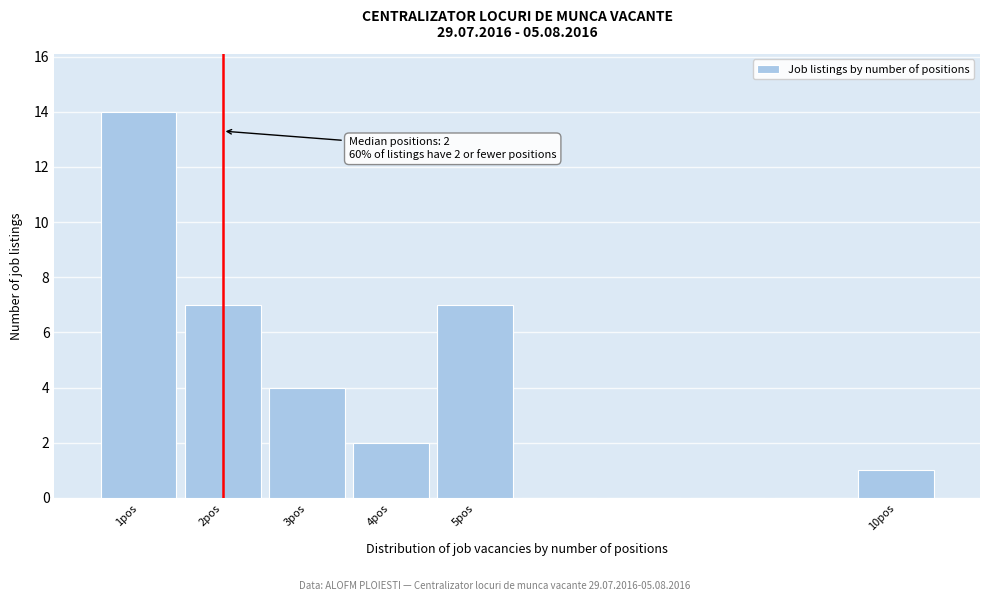

Over which range of the x-axis is the bar tallest?

0.5 to 1.5